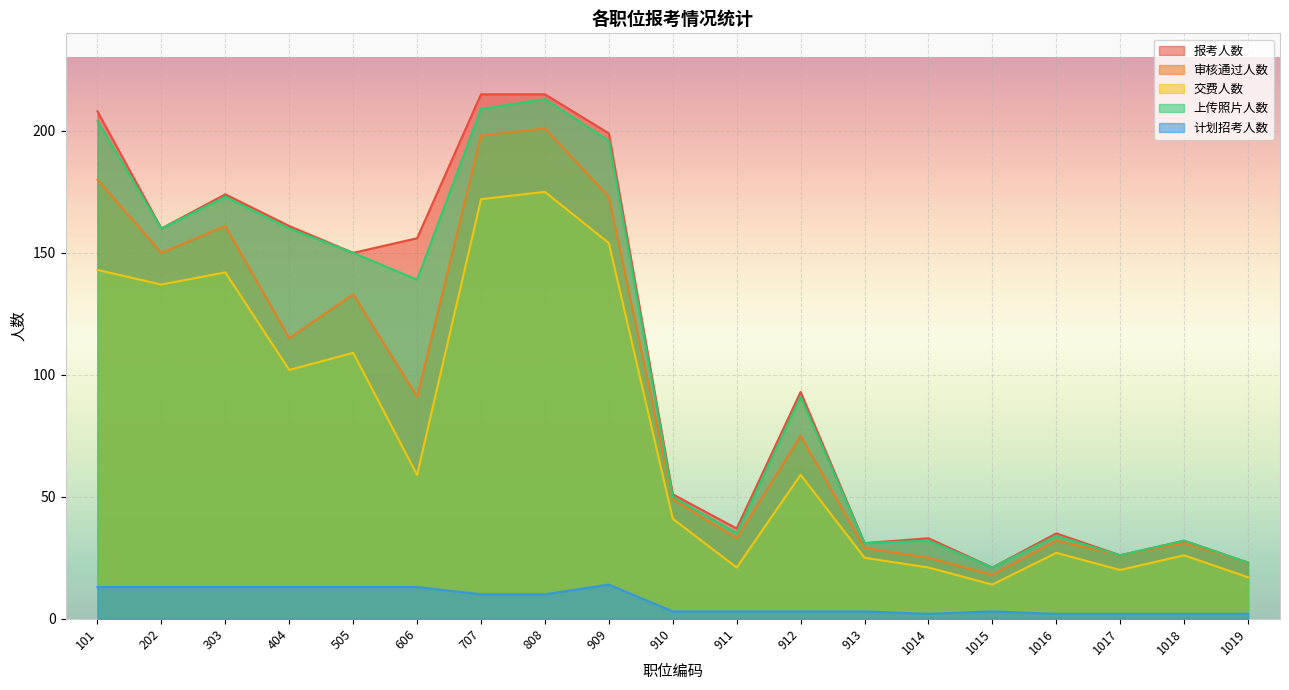

The 上传照片人数 series shows 150 at 505. True or false?

True